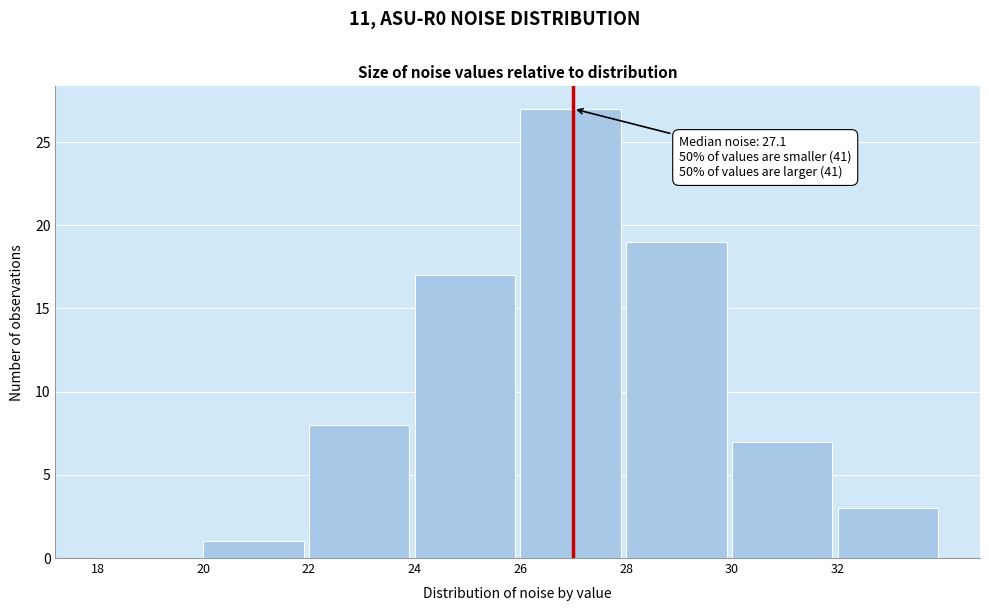

Which range on the x-axis has the tallest bar?

26 to 28